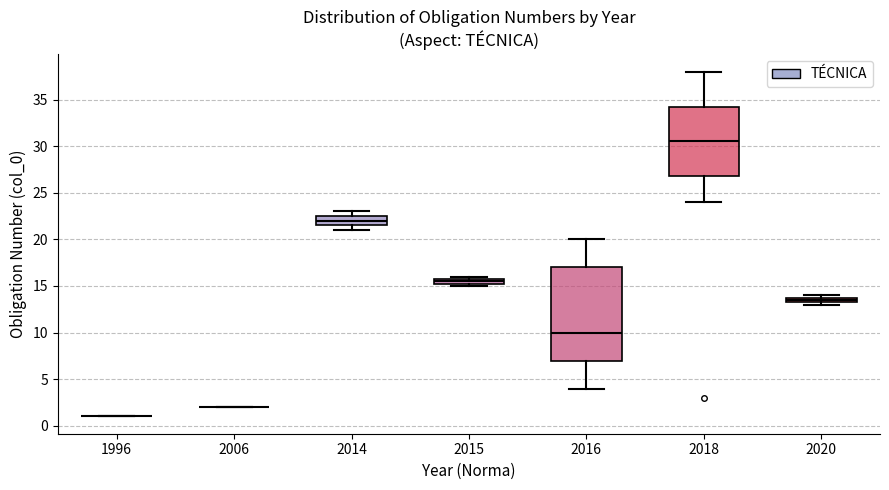

Comparing the boxes themselves (not the whiskers), which one is the tallest?

2016